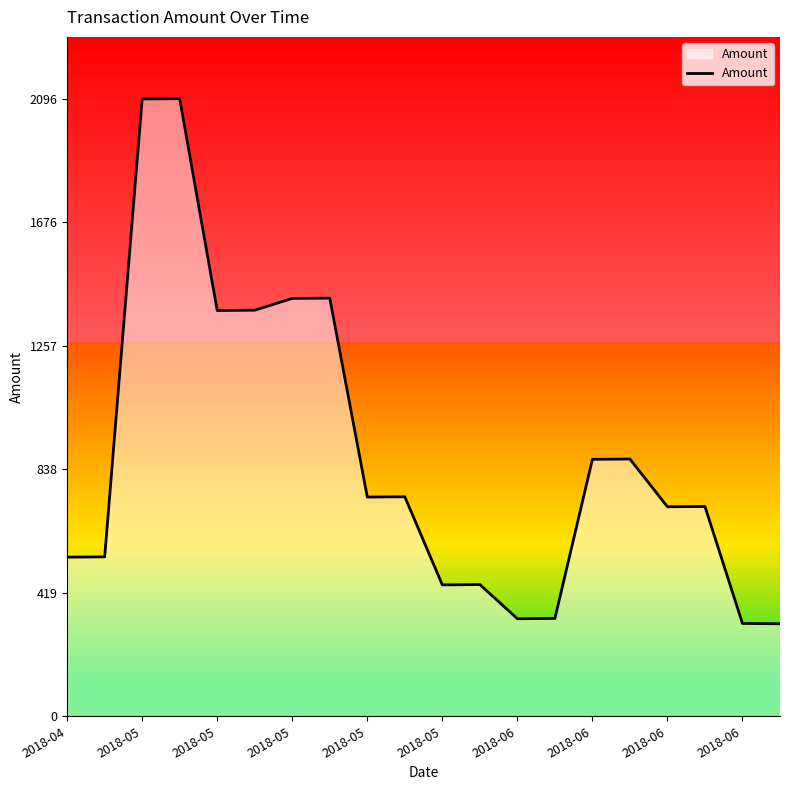

What is the difference between the maximum and minimum values?

1782